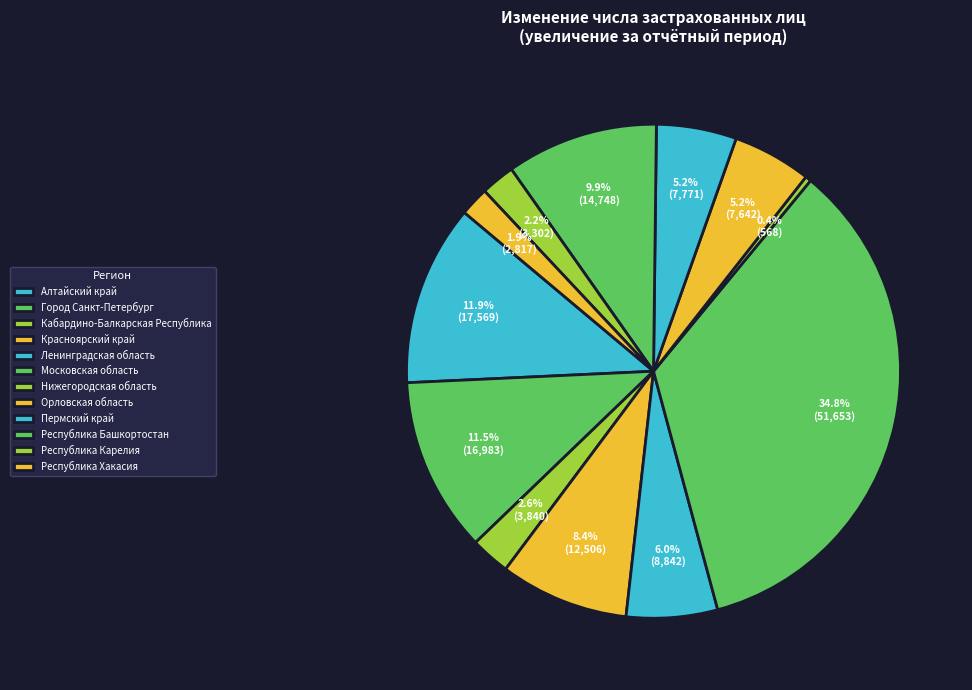

Is Республика Хакасия the majority of the pie?

No